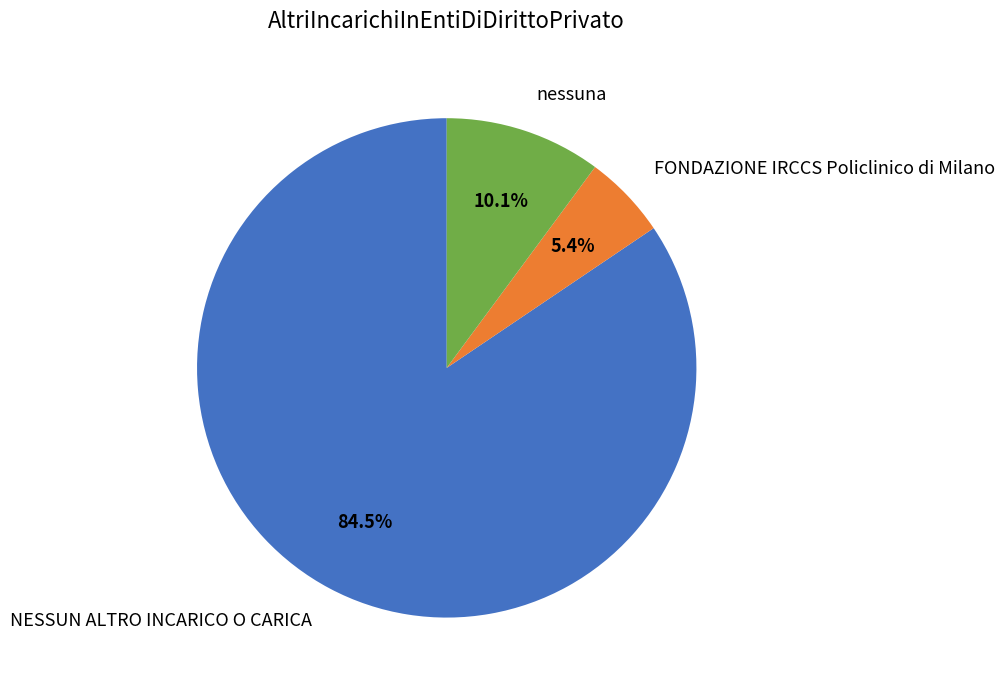

Which slice is the largest?

NESSUN ALTRO INCARICO O CARICA